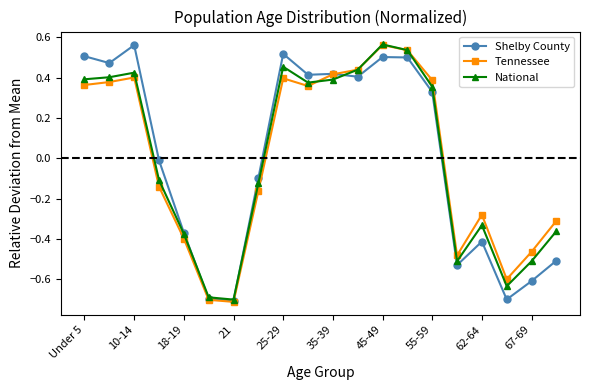

What are all the series names shown in the legend?

Shelby County, Tennessee, National